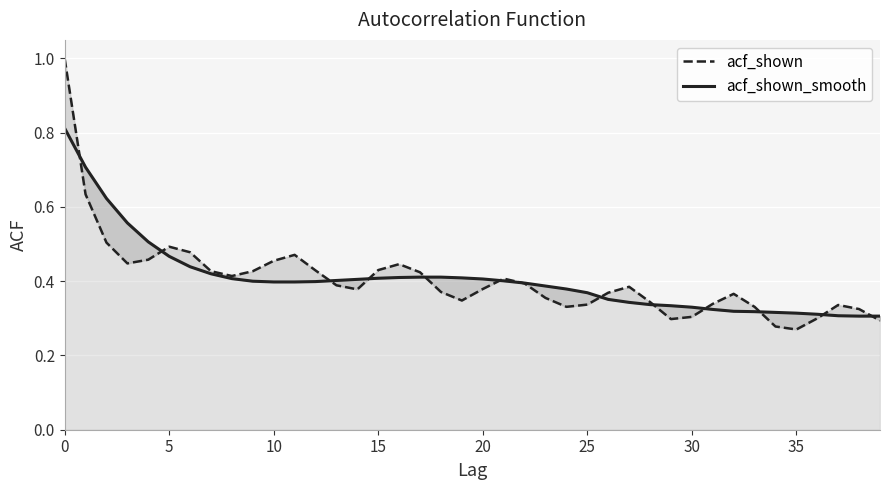

What is the sum of all acf_shown values?

16.2